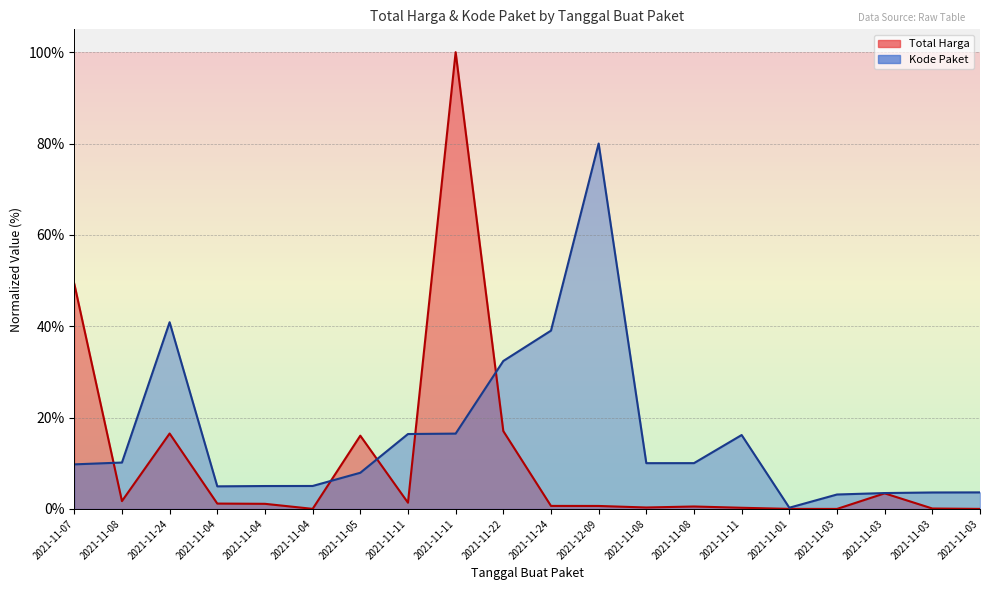

How many data points in Kode Paket are less than 10?

10